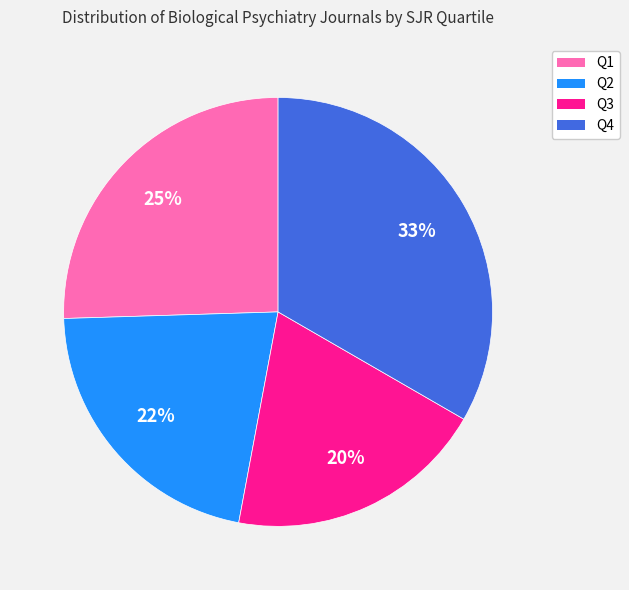

To the nearest percent, what is the average slice percentage?

25%